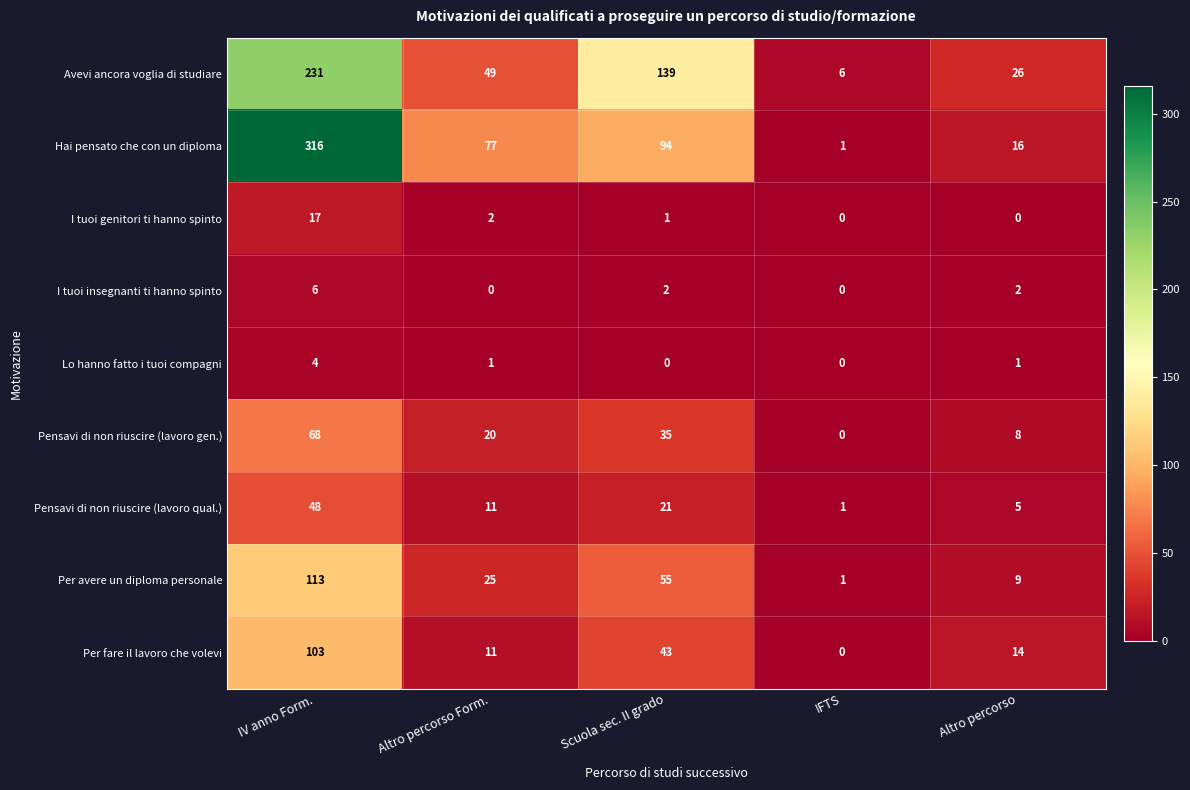

How many values in the Pensavi di non riuscire (lavoro qual.) series are below 11?

2